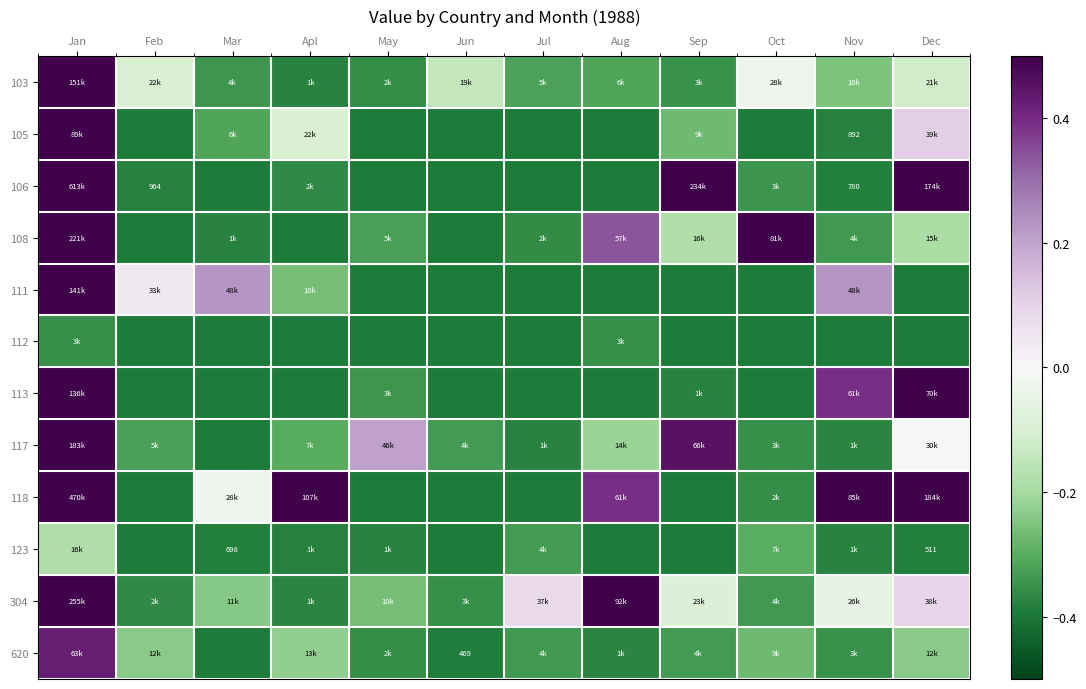

Which series has the largest range (max minus min)?

106